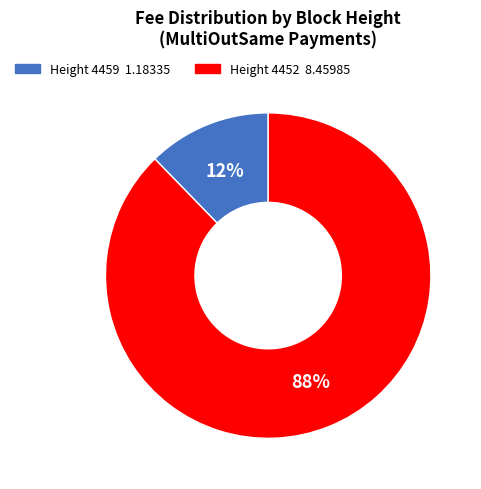

Does Height 4452 represent more than half of the total?

Yes